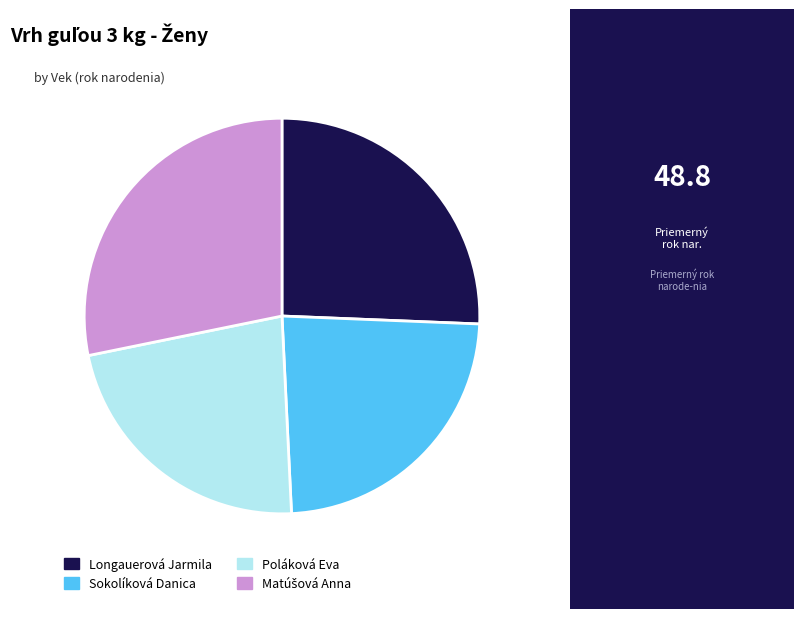

Is it true that Longauerová Jarmila is 14% of the pie?

False